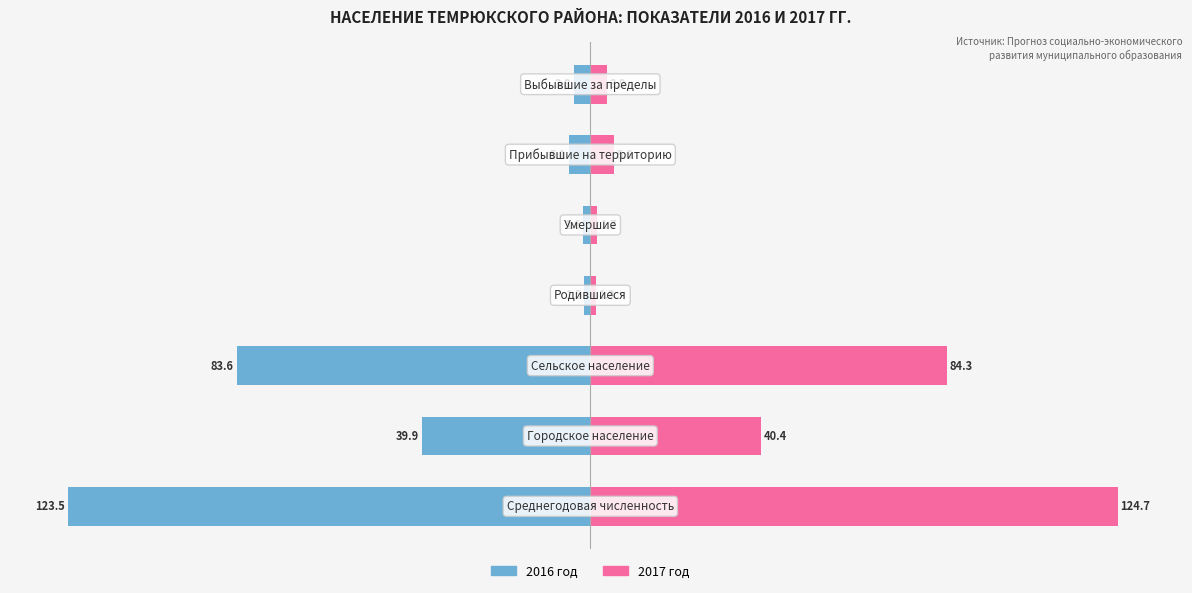

At 1, list the series in order from largest to smallest.

2017 год, 2016 год